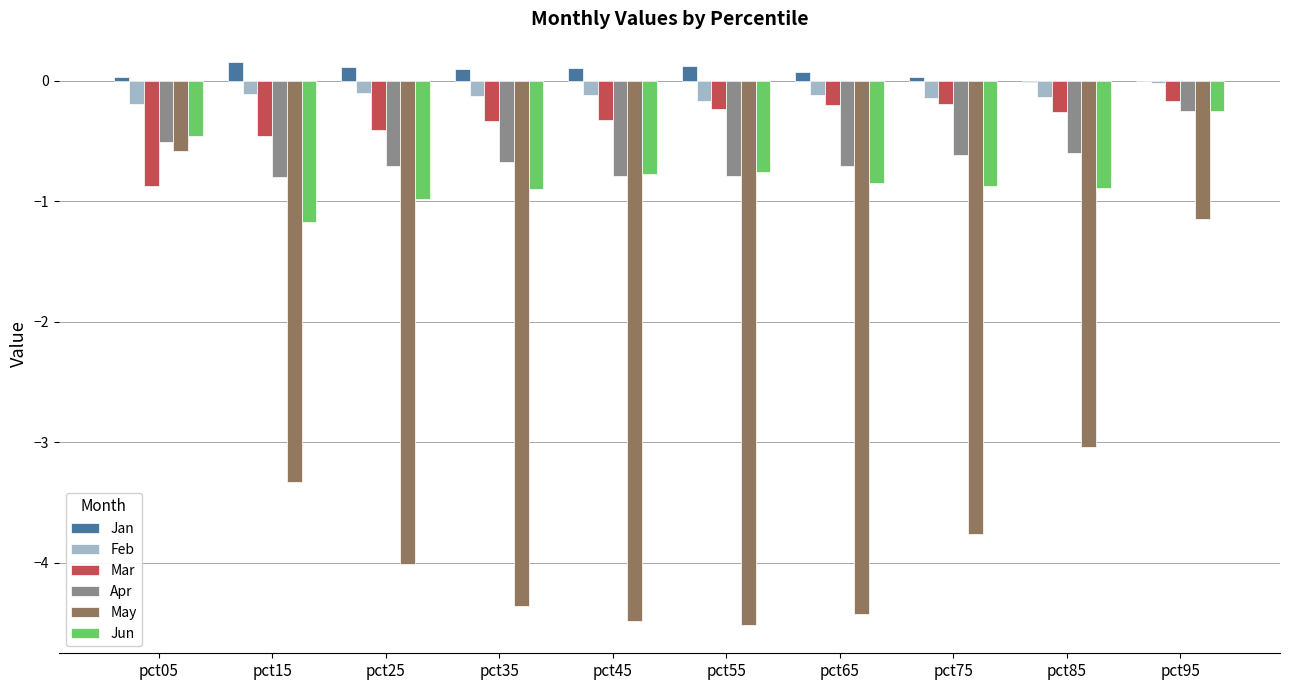

What is the sum of all Jan values?

0.8